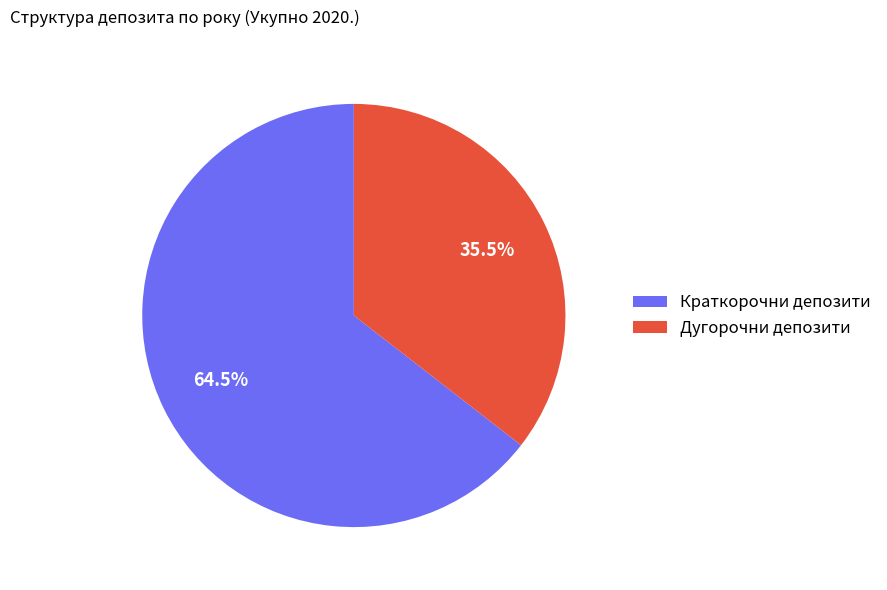

Count the number of slices in the pie.

2